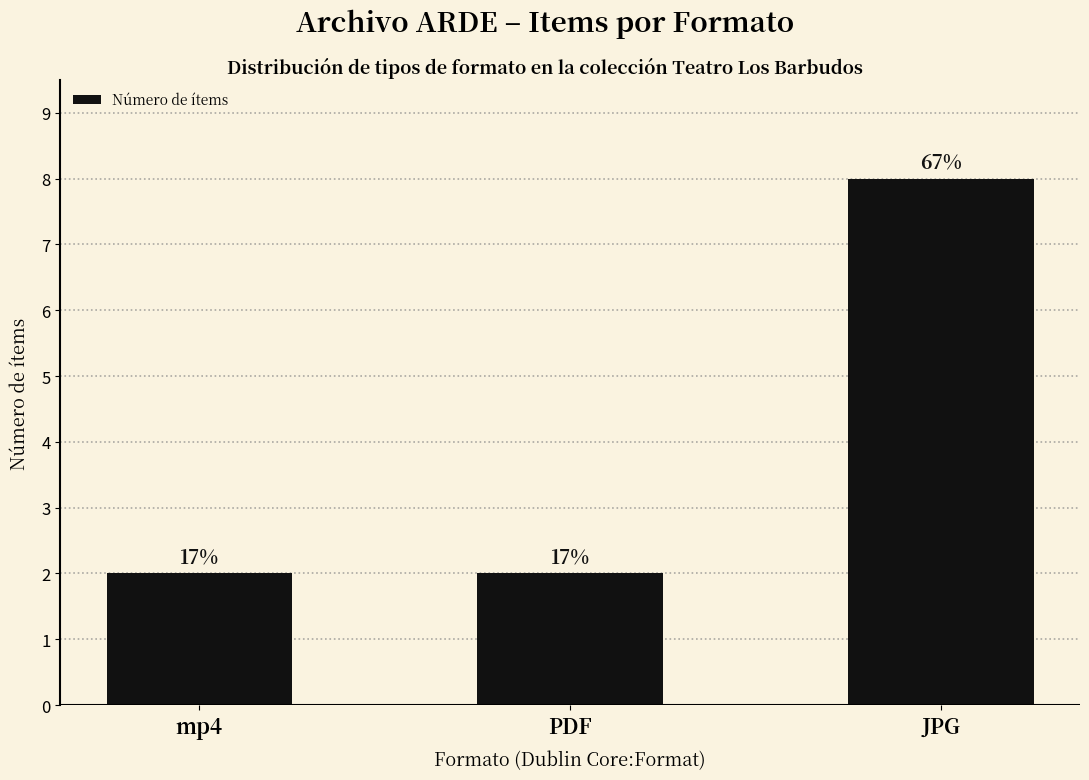

List the labels in order of value, largest first.

JPG, mp4, PDF